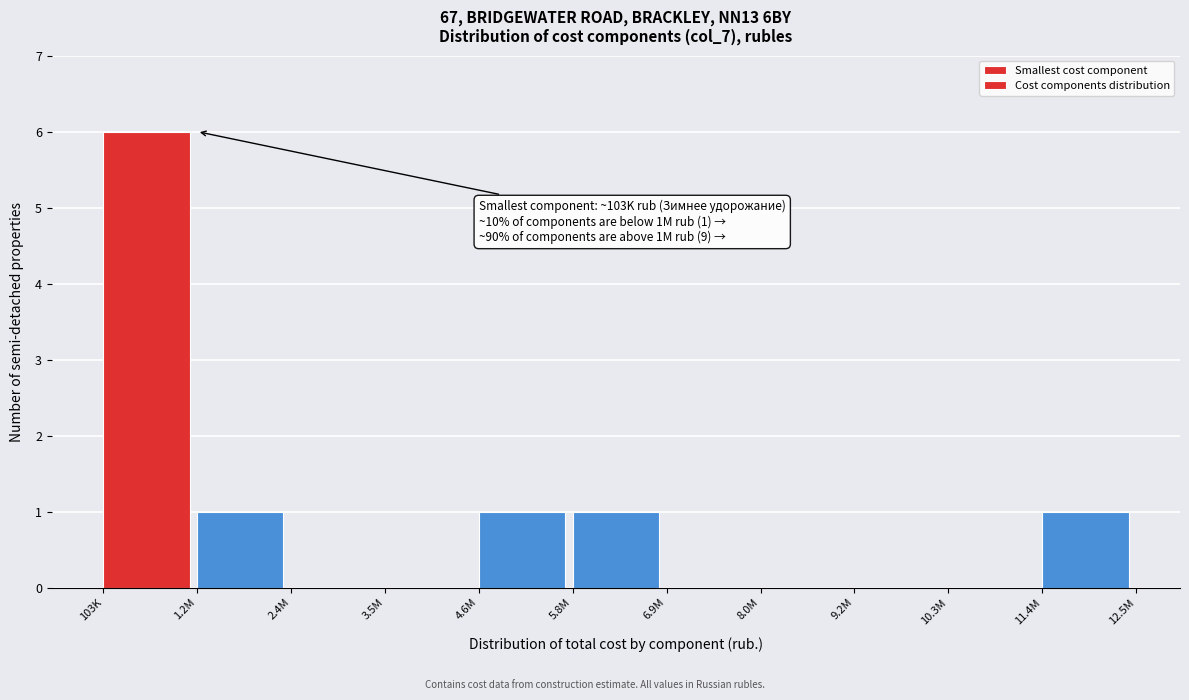

Reading right to left, what are all the values shown in this chart?

11.4M=1	10.3M=0	9.2M=0	8.0M=0	6.9M=0	5.8M=1	4.6M=1	3.5M=0	2.4M=0	1.2M=1	103K=6